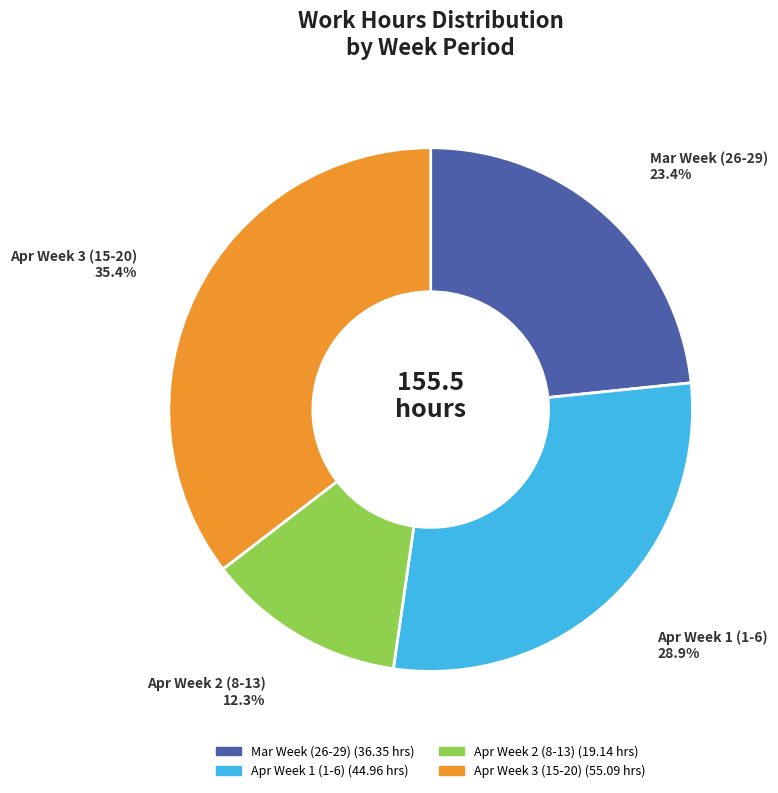

Is there a majority slice in this chart?

No